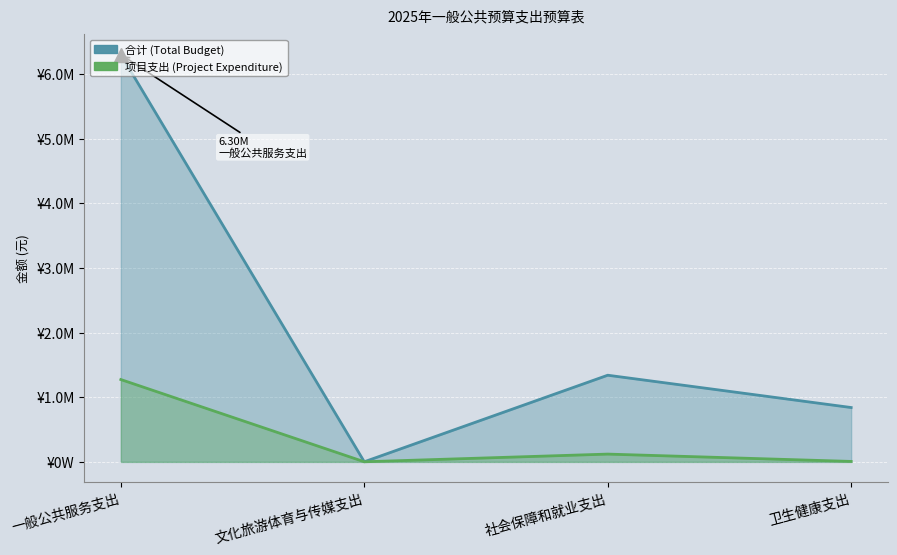

What is the label of the 2nd point from the left?

文化旅游体育与传媒支出